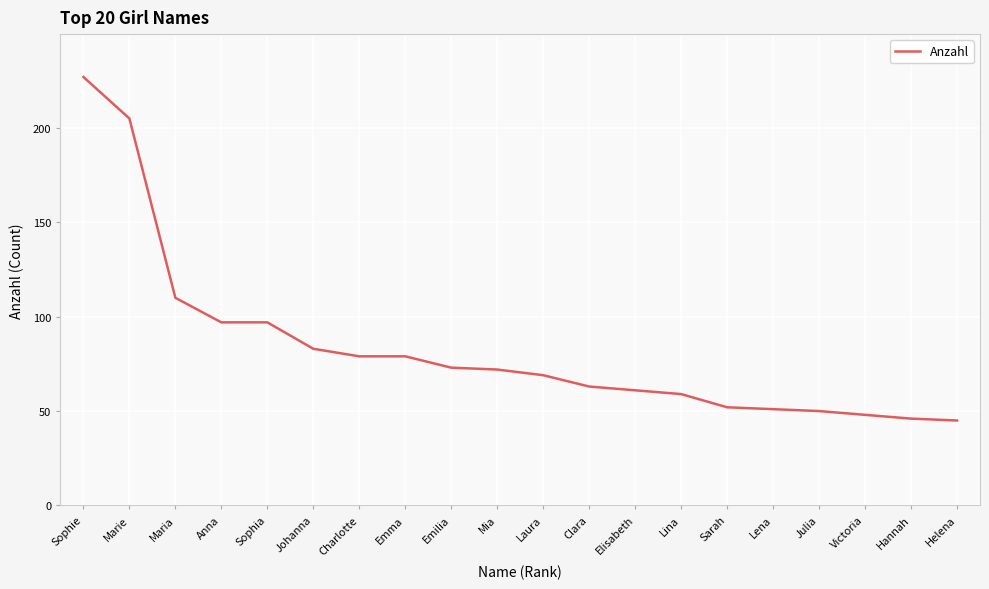

What is the minimum value shown in the chart?

45